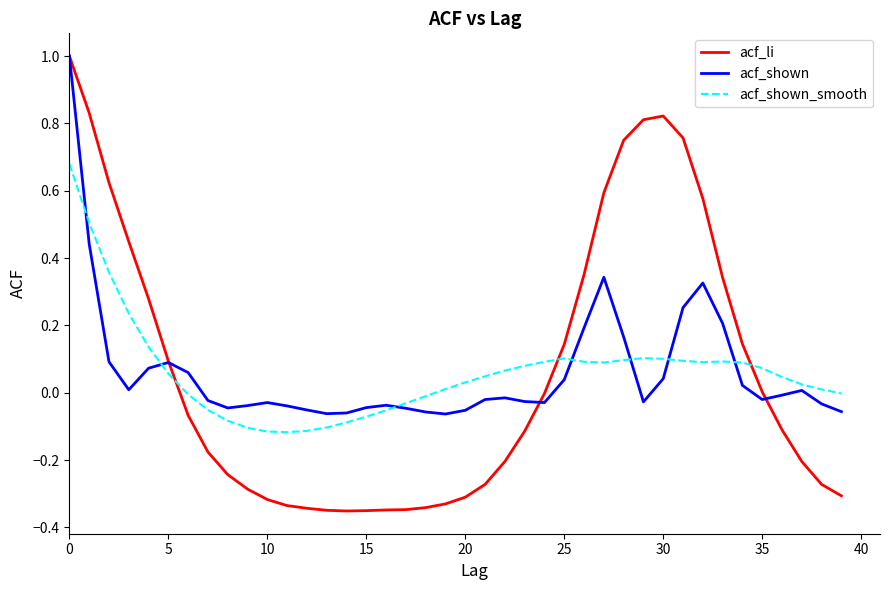

Is this an area chart (filled region under the line)?

No